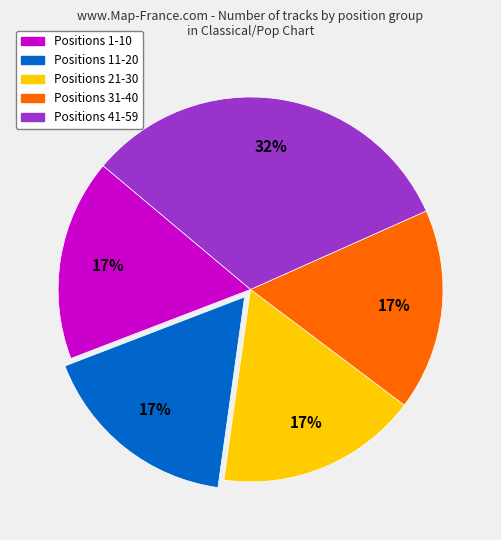

To the nearest percent, what is the difference between the largest and smallest slice percentages?

15%